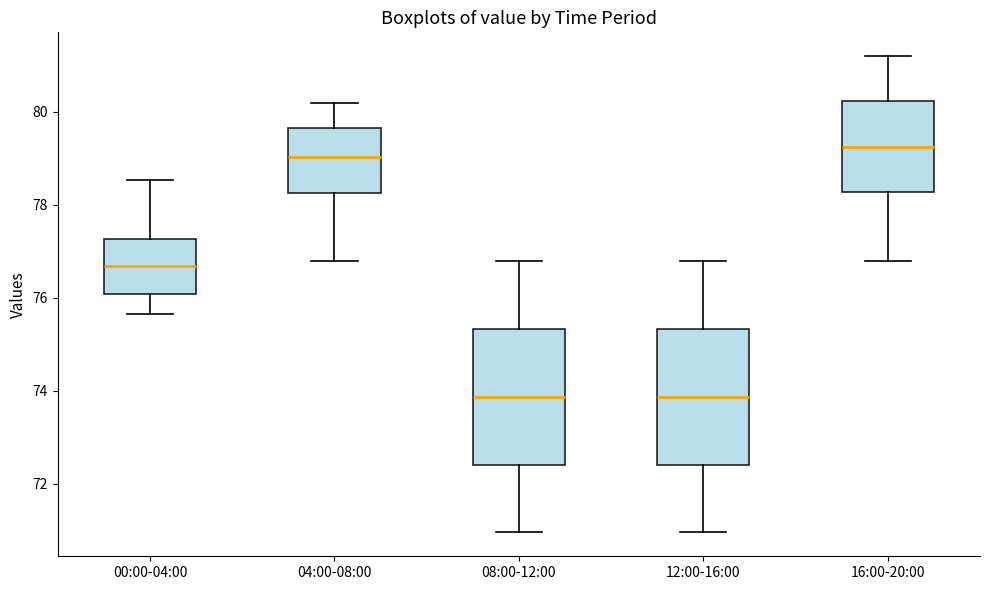

Where does the upper whisker of the box for 00:00-04:00 end on the y-axis? The values are not printed on the chart, so give them approximately, as read against the axis.

78.6